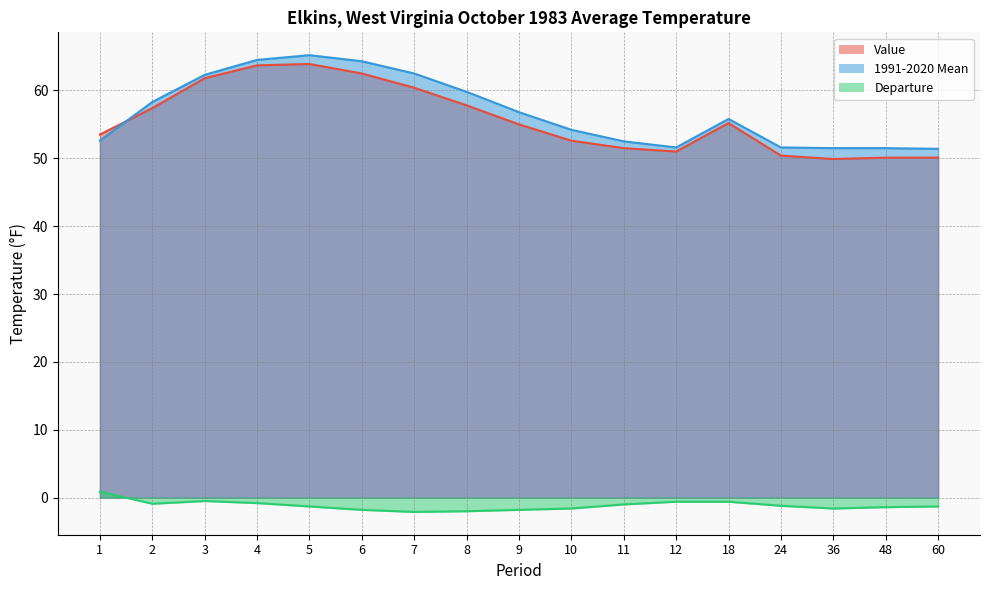

At which category is the sum across all series the highest?

5